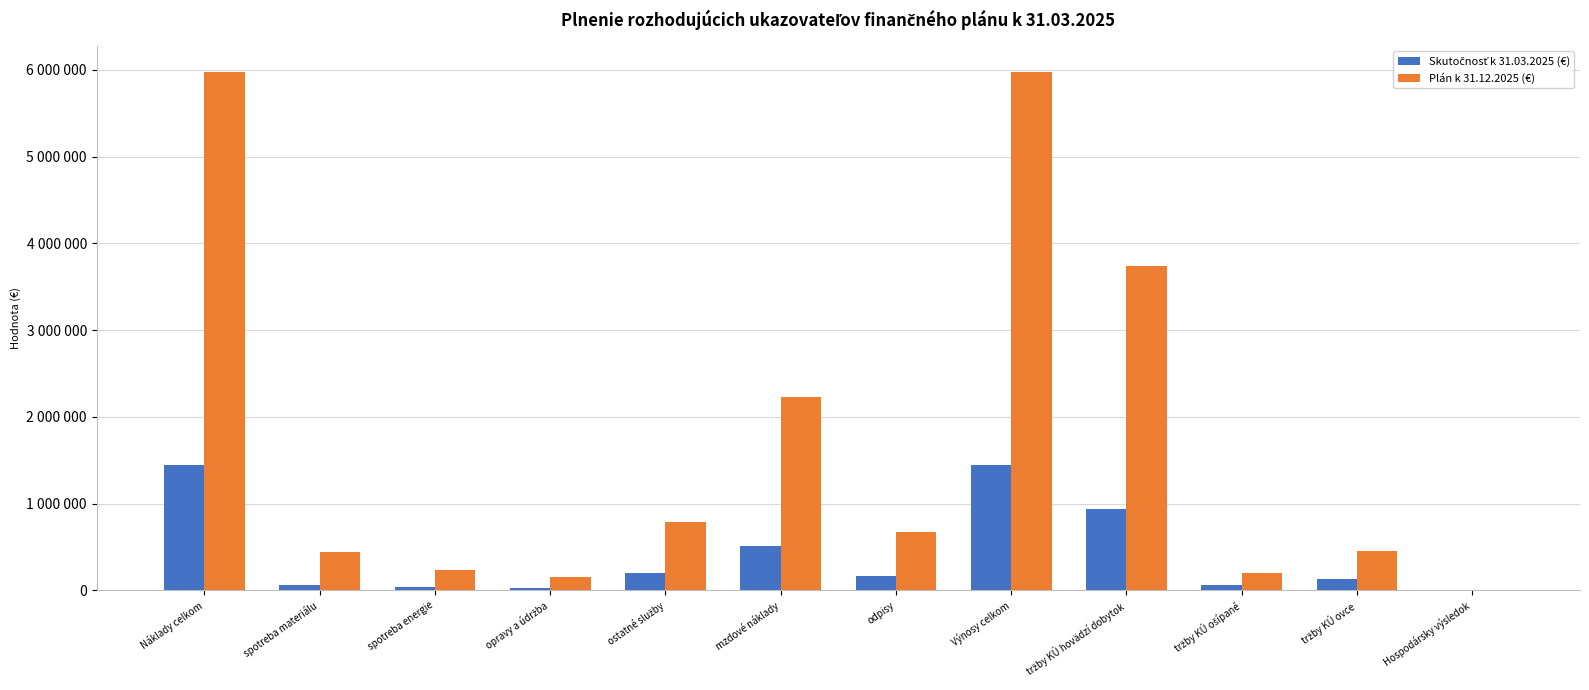

The value of Skutočnosť k 31.03.2025 (€) at spotreba energie is 10074. True or false?

False